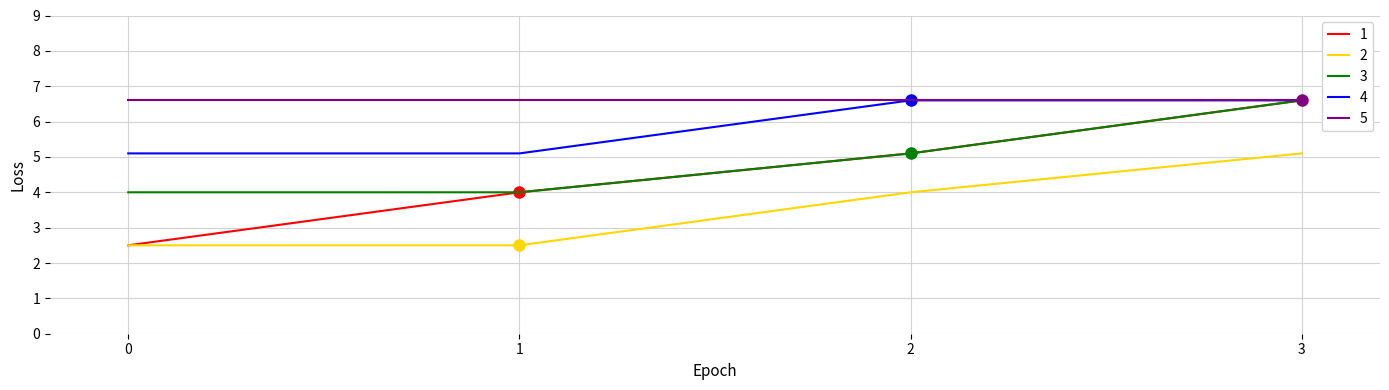

True or false: 2 and 4 cross at least once.

False